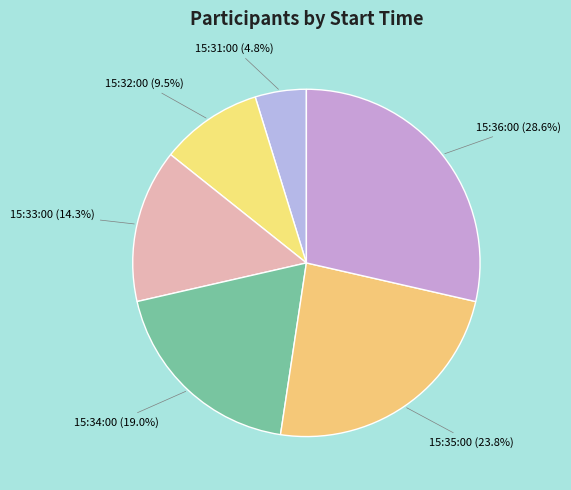

Which category has the smallest portion of the pie?

15:31:00